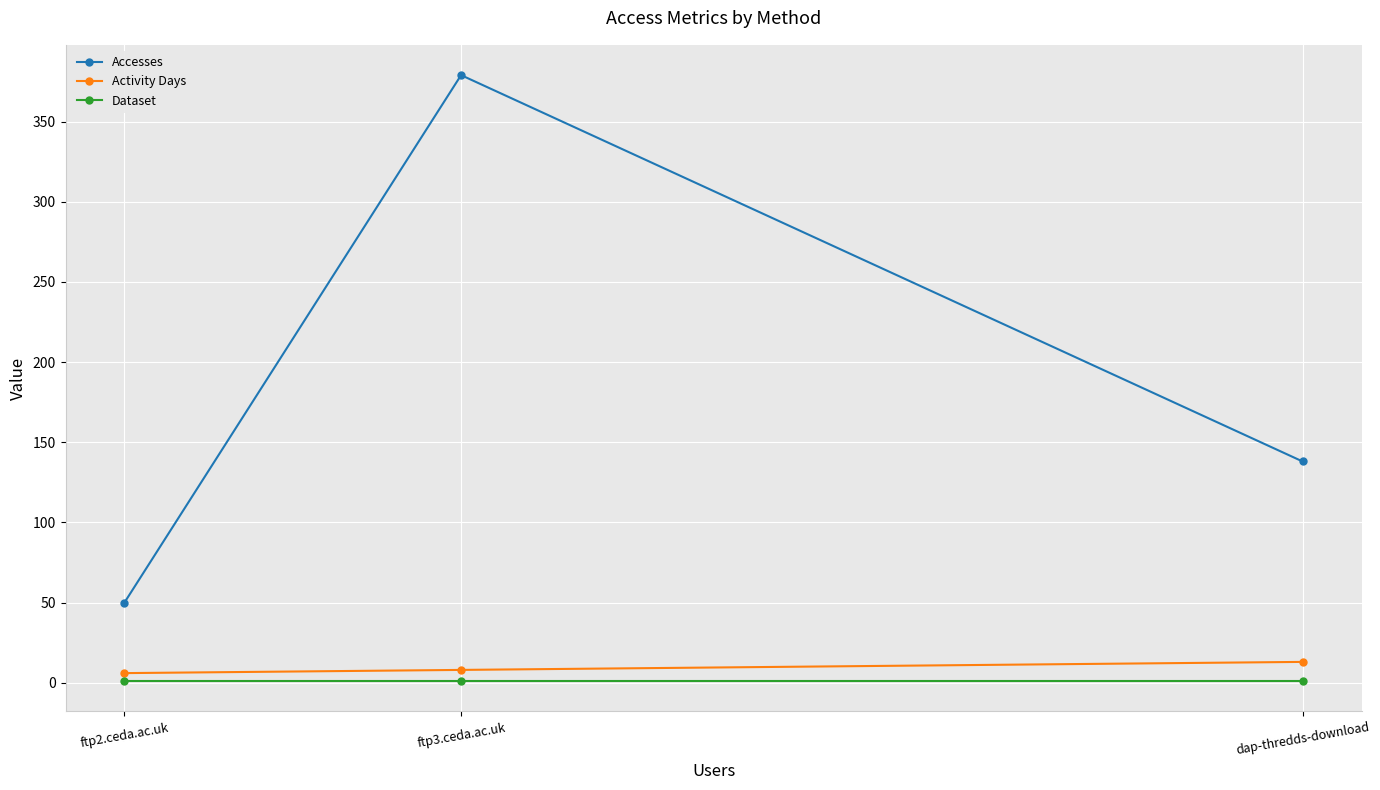

What are all the series names shown in the legend?

Accesses, Activity Days, Dataset